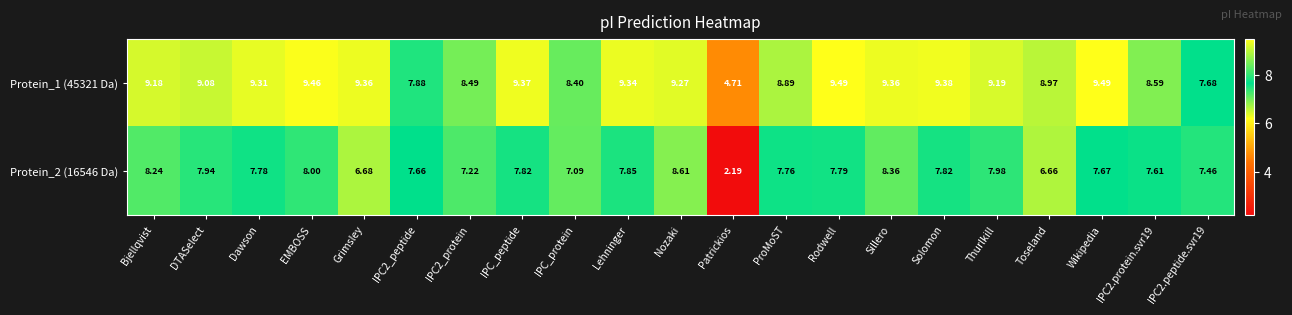

What is the smallest value displayed?

2.2